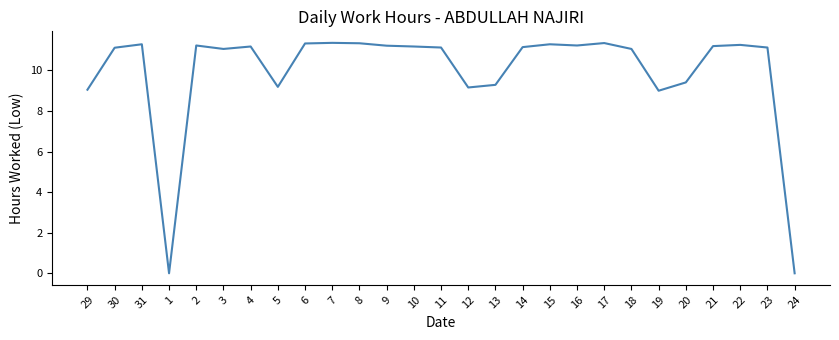

What is the change in value from 19 to 23?

+2.1